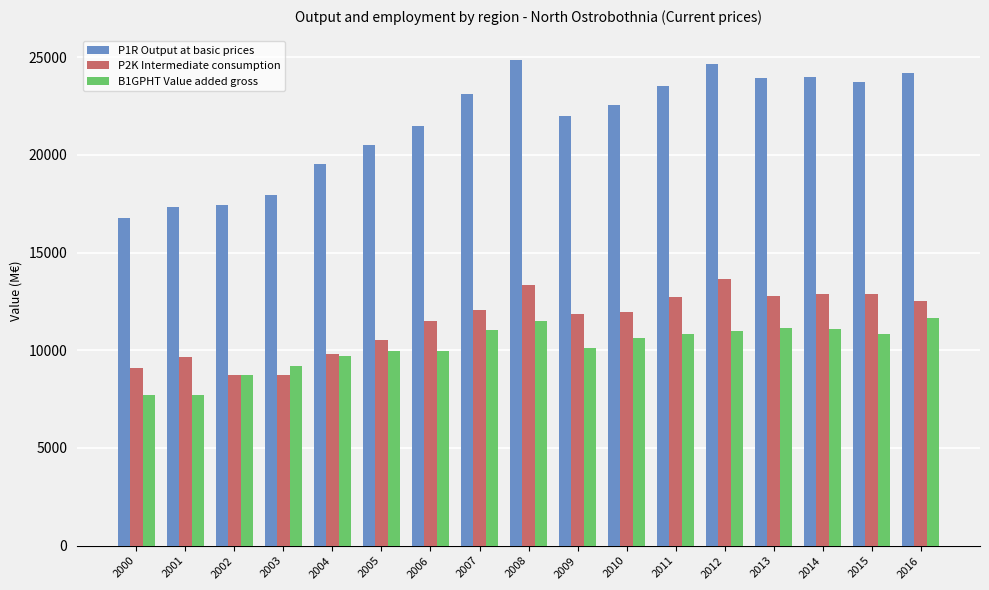

At which label does P1R Output at basic prices first exceed 22566?

2007